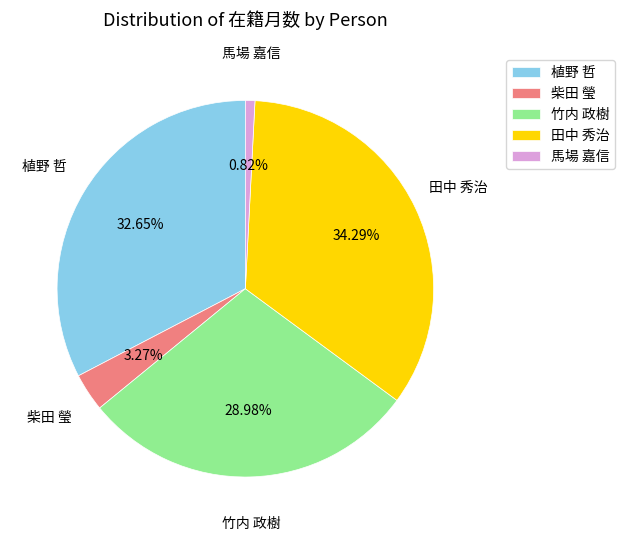

What is the ratio of the value at 田中 秀治 to the value at 柴田 瑩?

10.5